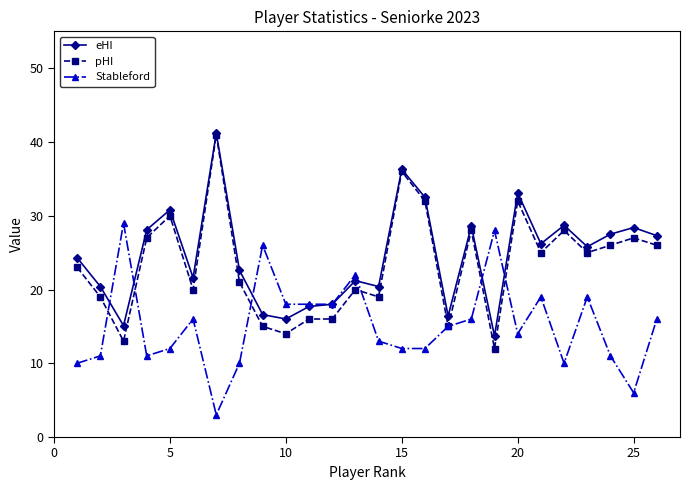

True or false: eHI has more than 0 points higher than both neighbors.

True